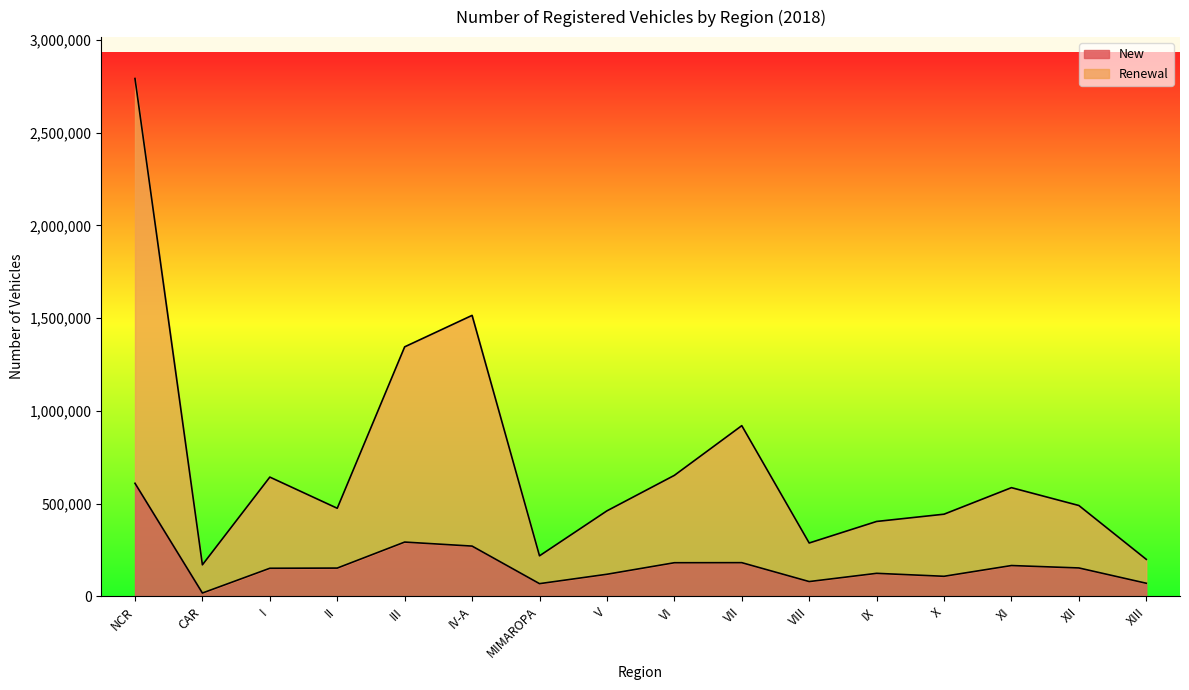

What are all the series names shown in the legend?

New, Renewal